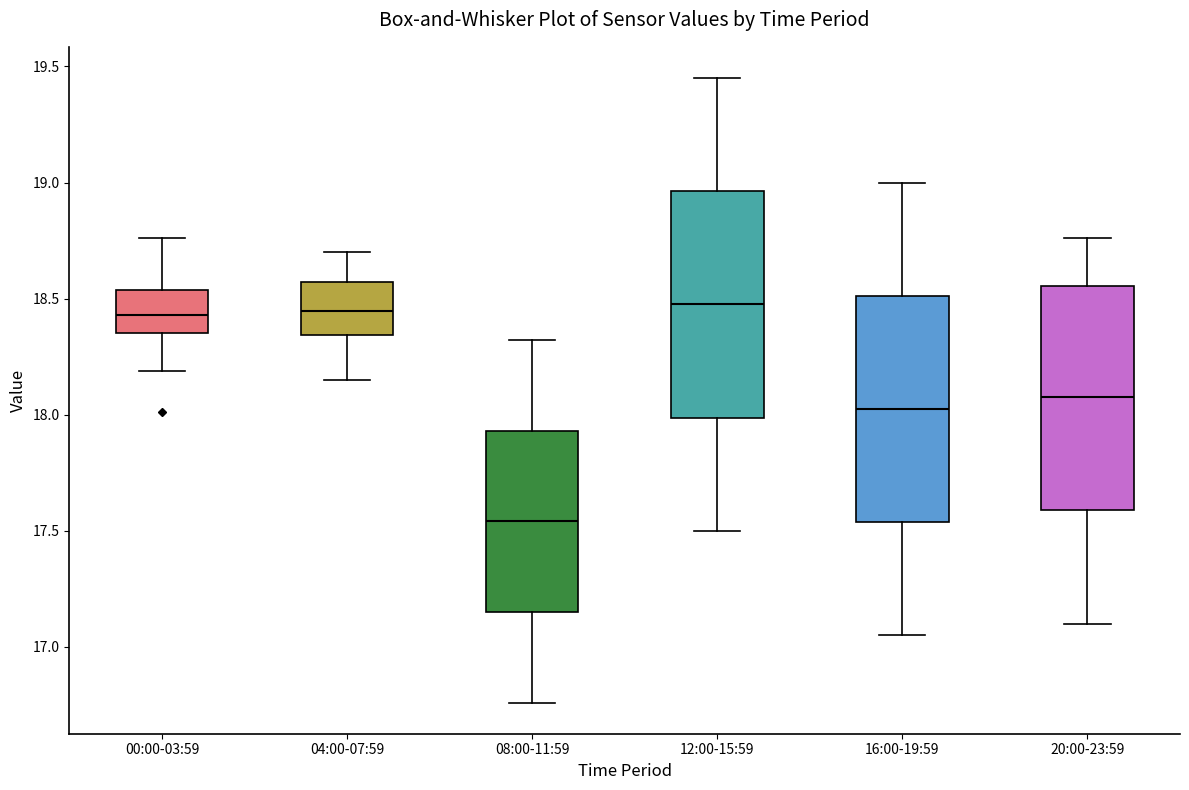

Reading left to right, transcribe this box plot: for each box, give where its median line is, the range the box spans, and where its two whiskers end, as read against the y-axis. The values are not printed on the chart, so give them approximately, as read against the axis.

00:00-03:59: median 18.45, box 18.35 to 18.55, whiskers 18.20 to 18.75
04:00-07:59: median 18.45, box 18.35 to 18.55, whiskers 18.15 to 18.70
08:00-11:59: median 17.55, box 17.15 to 17.95, whiskers 16.75 to 18.30
12:00-15:59: median 18.50, box 18.00 to 18.95, whiskers 17.50 to 19.45
16:00-19:59: median 18.05, box 17.55 to 18.50, whiskers 17.05 to 19.00
20:00-23:59: median 18.10, box 17.60 to 18.55, whiskers 17.10 to 18.75